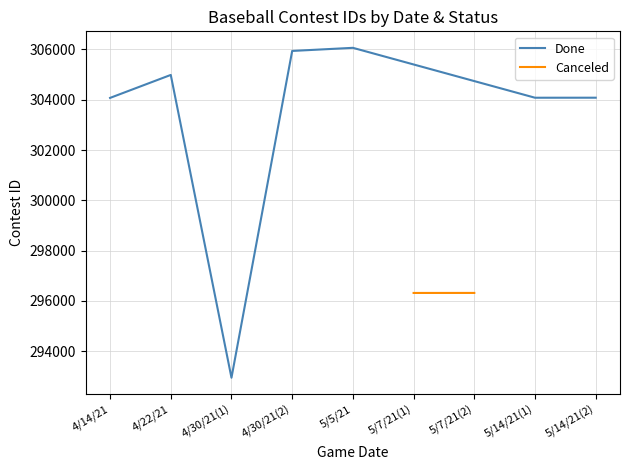

Which label corresponds to the largest value in the chart?

5/5/21